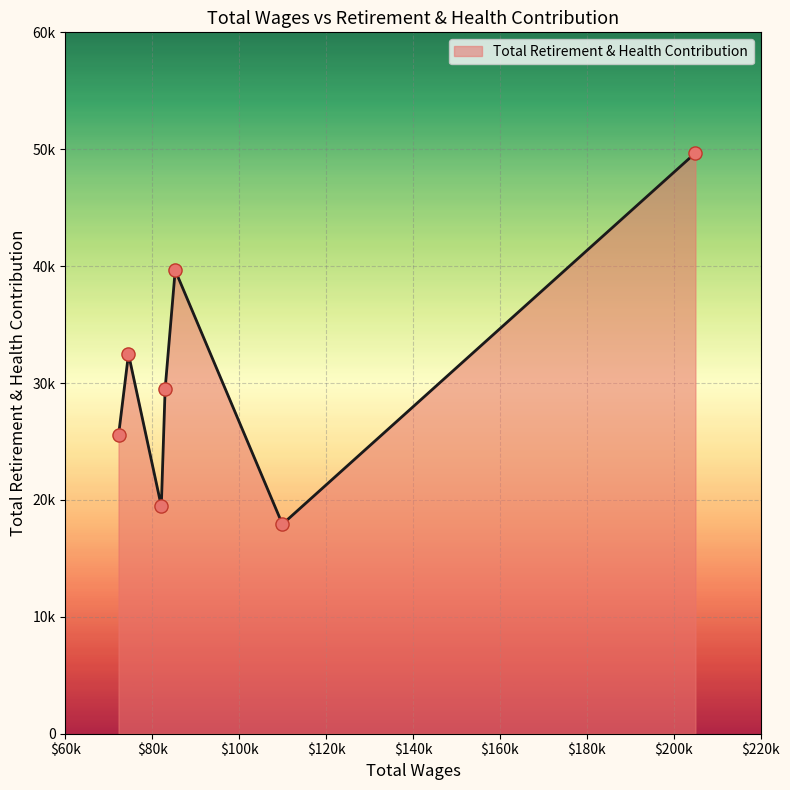

Is this an area chart (filled region under the line)?

Yes